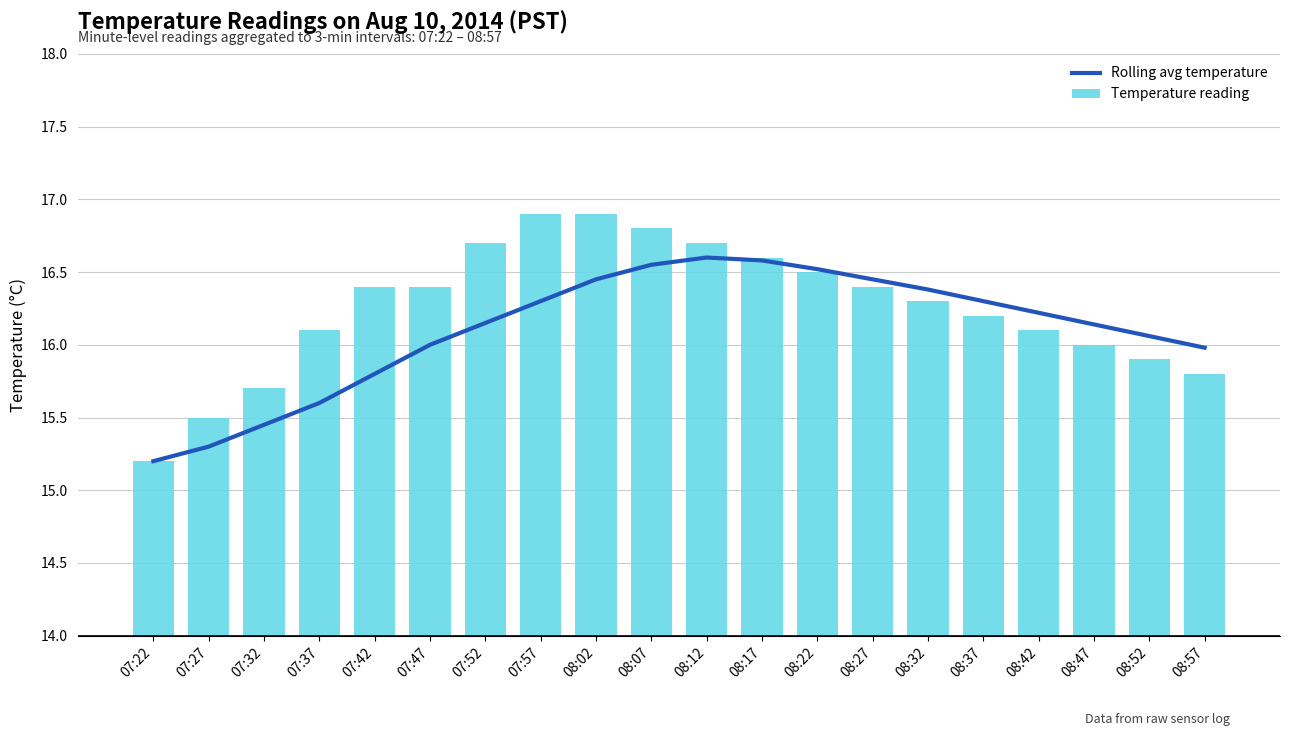

Which has a higher value, 08:57 or 08:47?

08:47